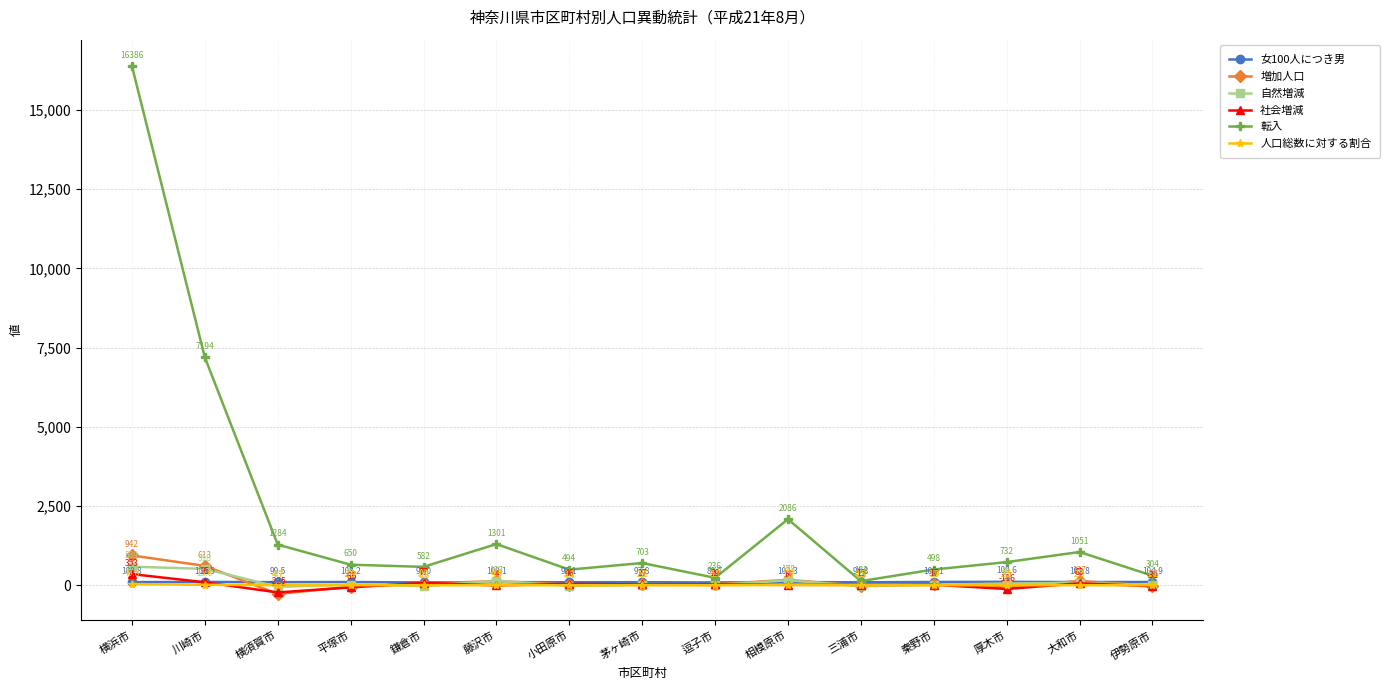

What is the difference between the maximum and minimum values in the 転入 series?

16254.0